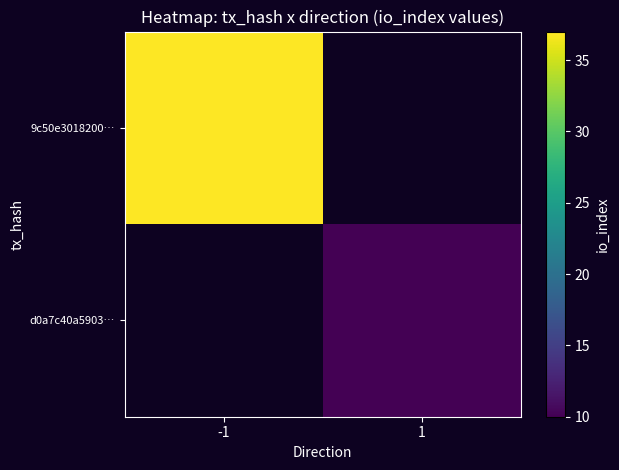

At how many categories does at least one series exceed 21?

1